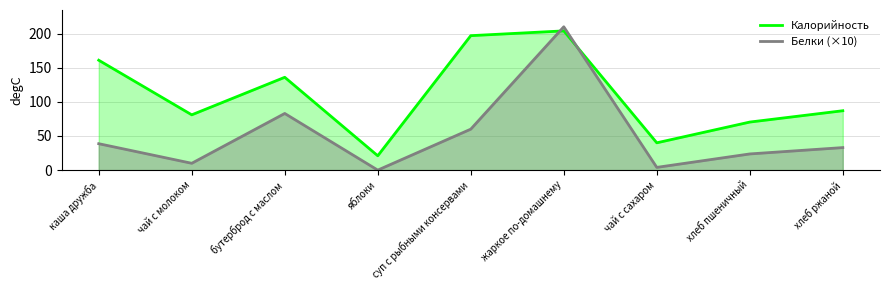

Where do Белки (×10) and Калорийность first cross each other?

суп с рыбными консервами and жаркое по-домашнему